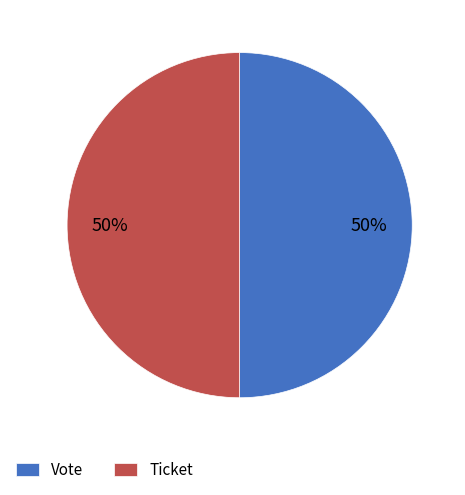

How many slices are in this pie chart?

2